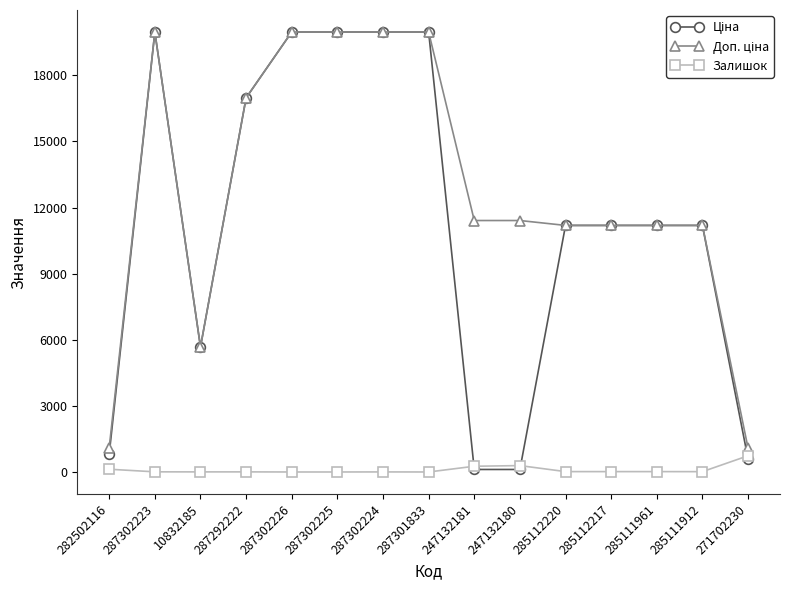

Is it true that Залишок equals 0.0 at 287302225?

True